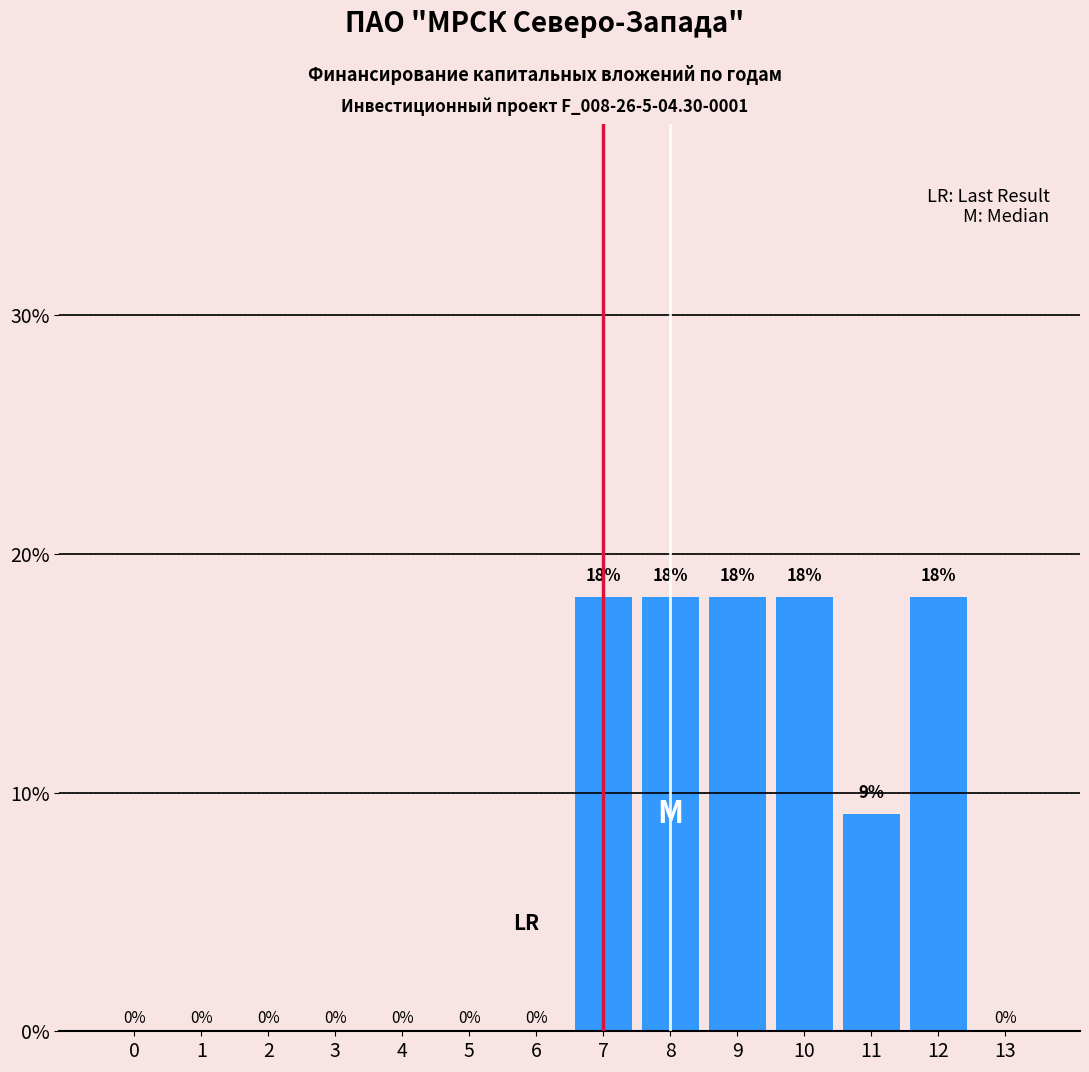

What is the greatest value displayed?

18.2